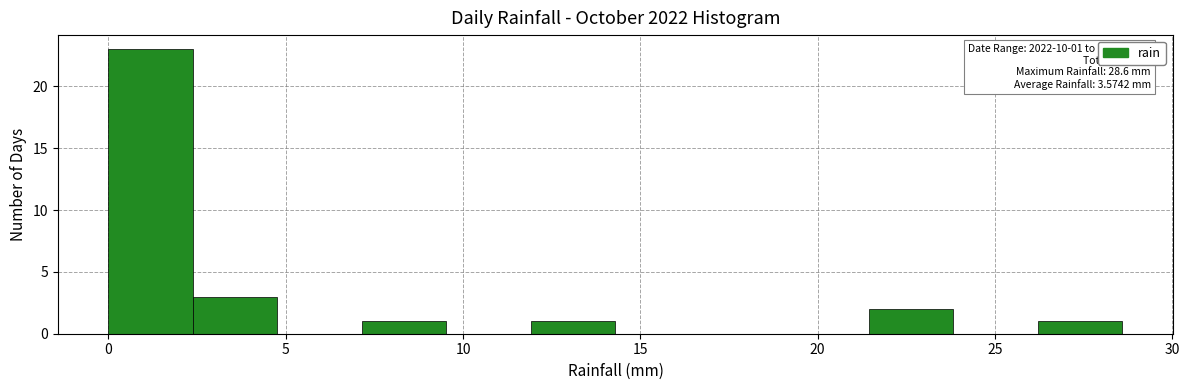

Over which range of the x-axis is the bar tallest?

0.0 to 2.5